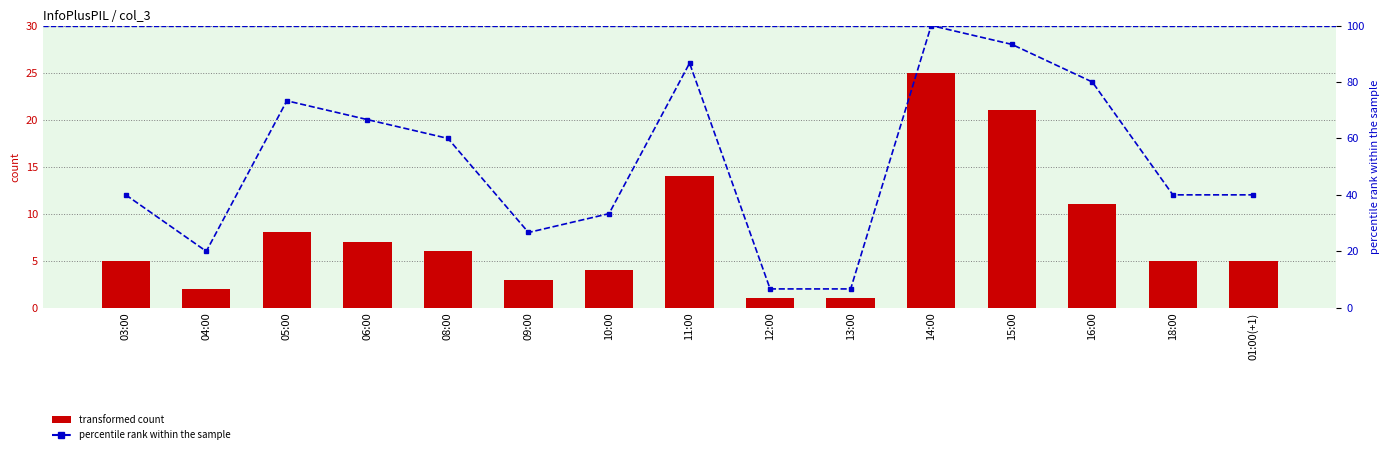

Which category has the lowest value across all series?

12:00